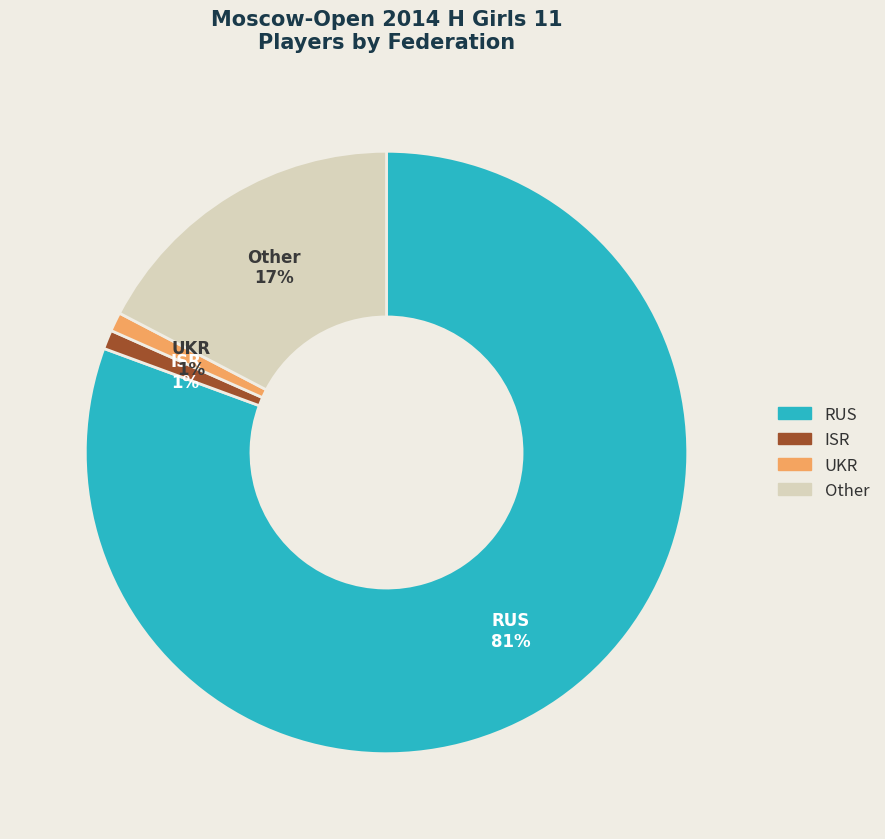

Does Other represent more than half of the total?

No